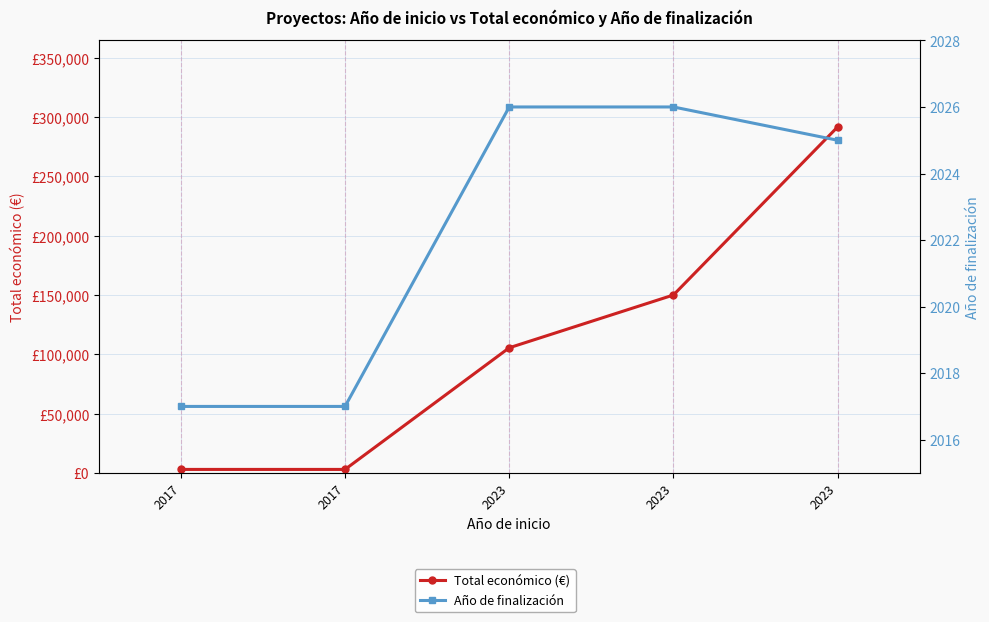

What is the total value across all series at 2023?

107542